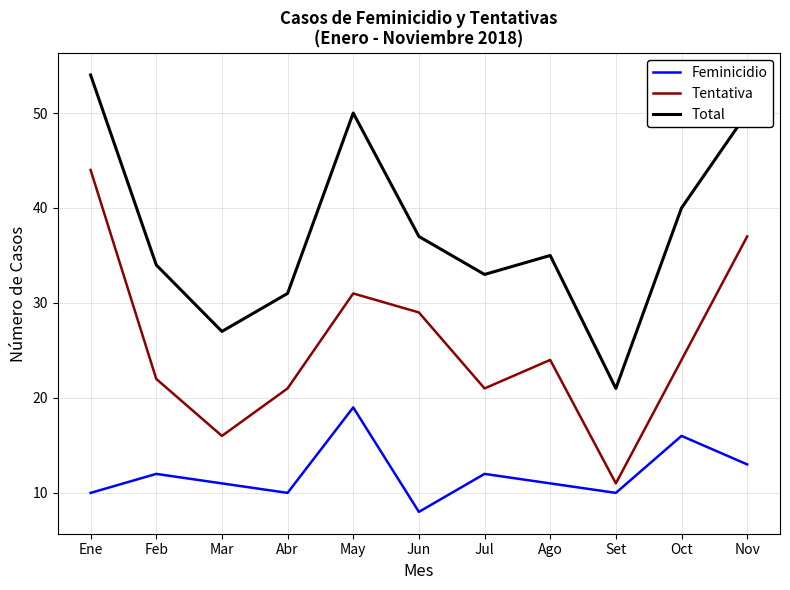

At how many categories does at least one series exceed 45?

3